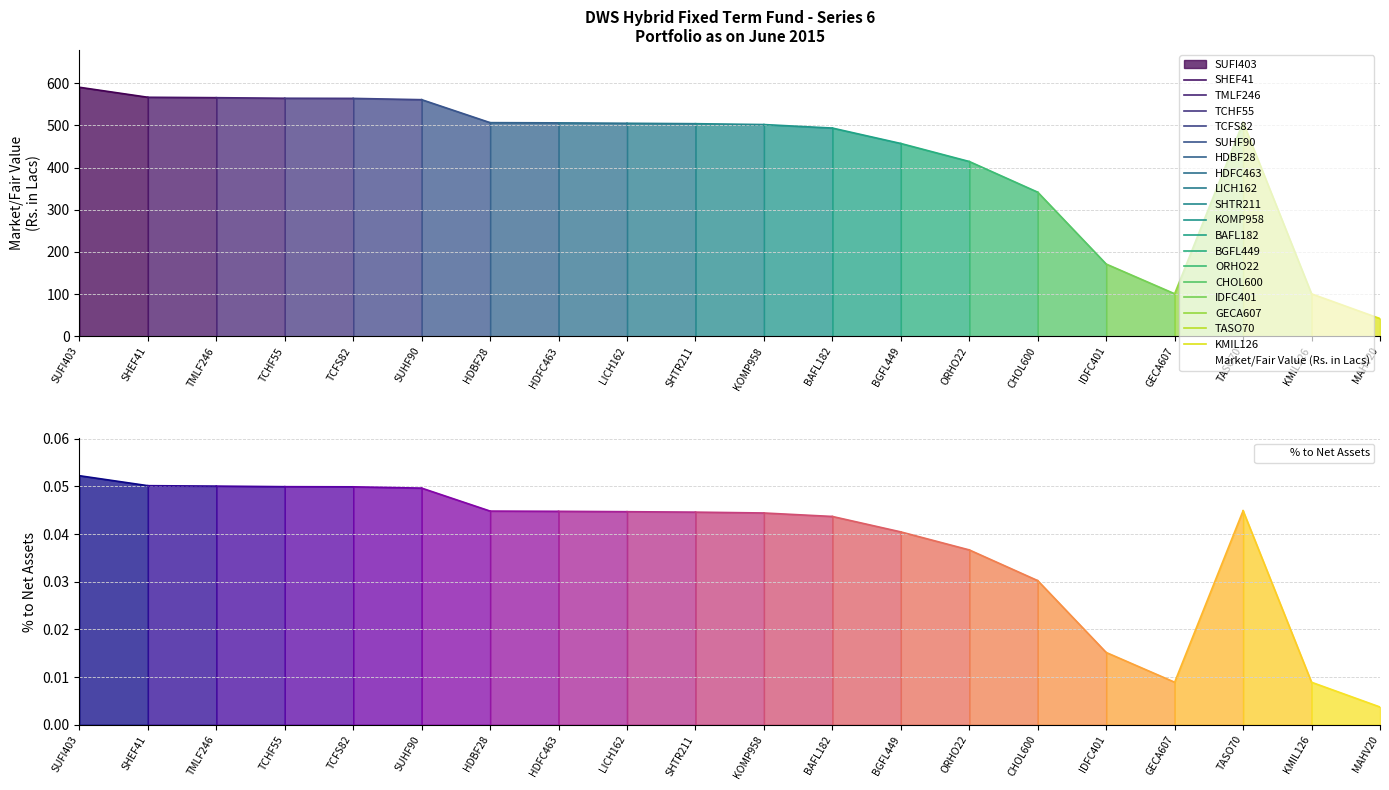

What is the label of the 5th point from the left?

TCFS82